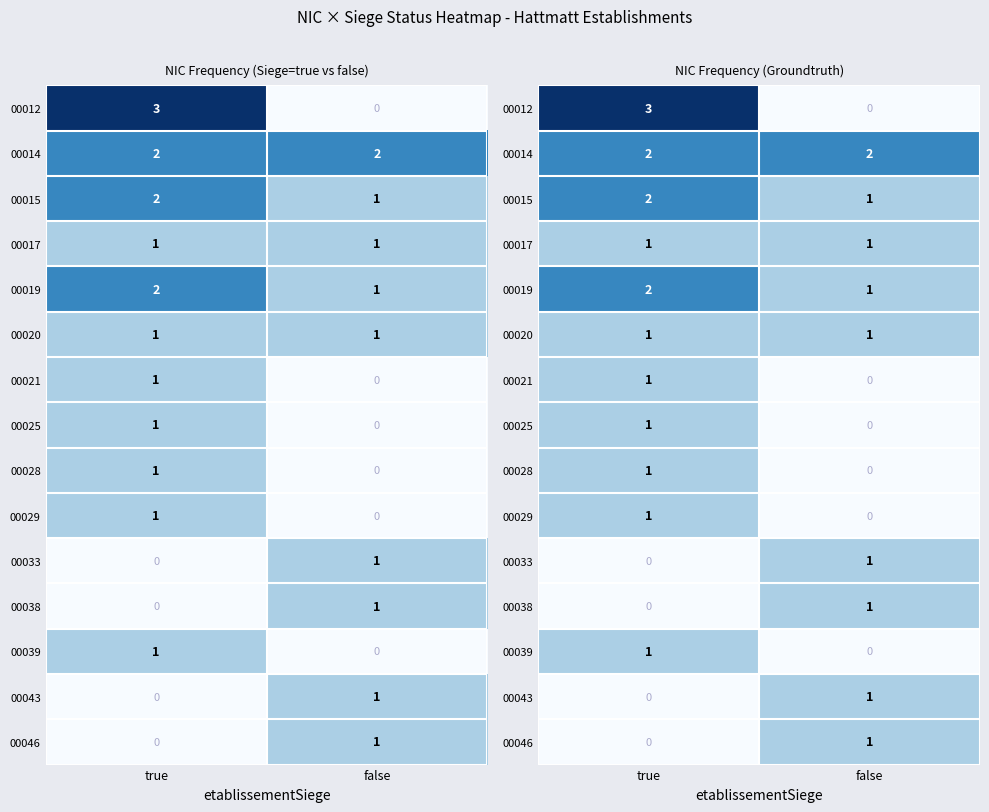

What is the maximum value for 00029?

1